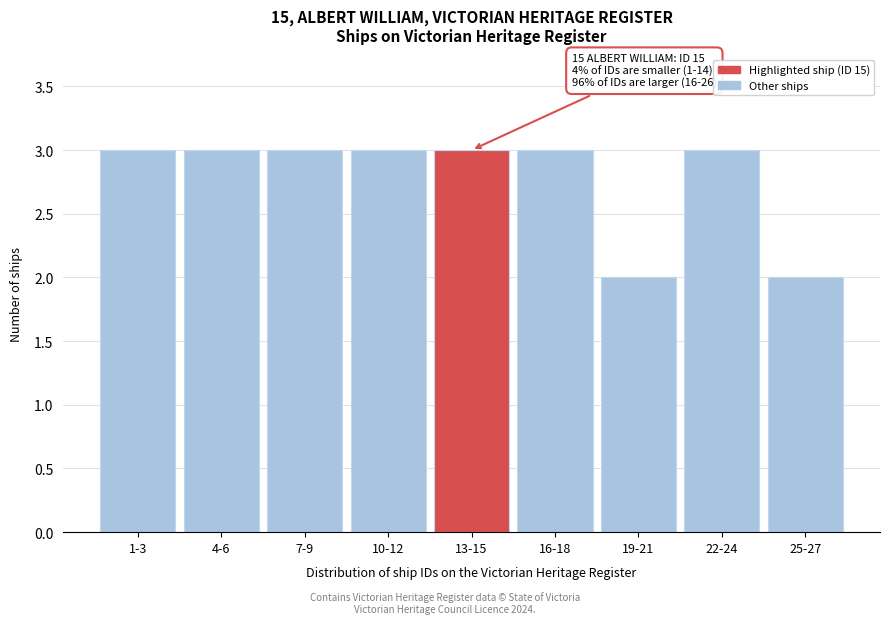

Reading left to right, what are all the values shown in this chart?

3	3	3	3	3	3	2	3	2